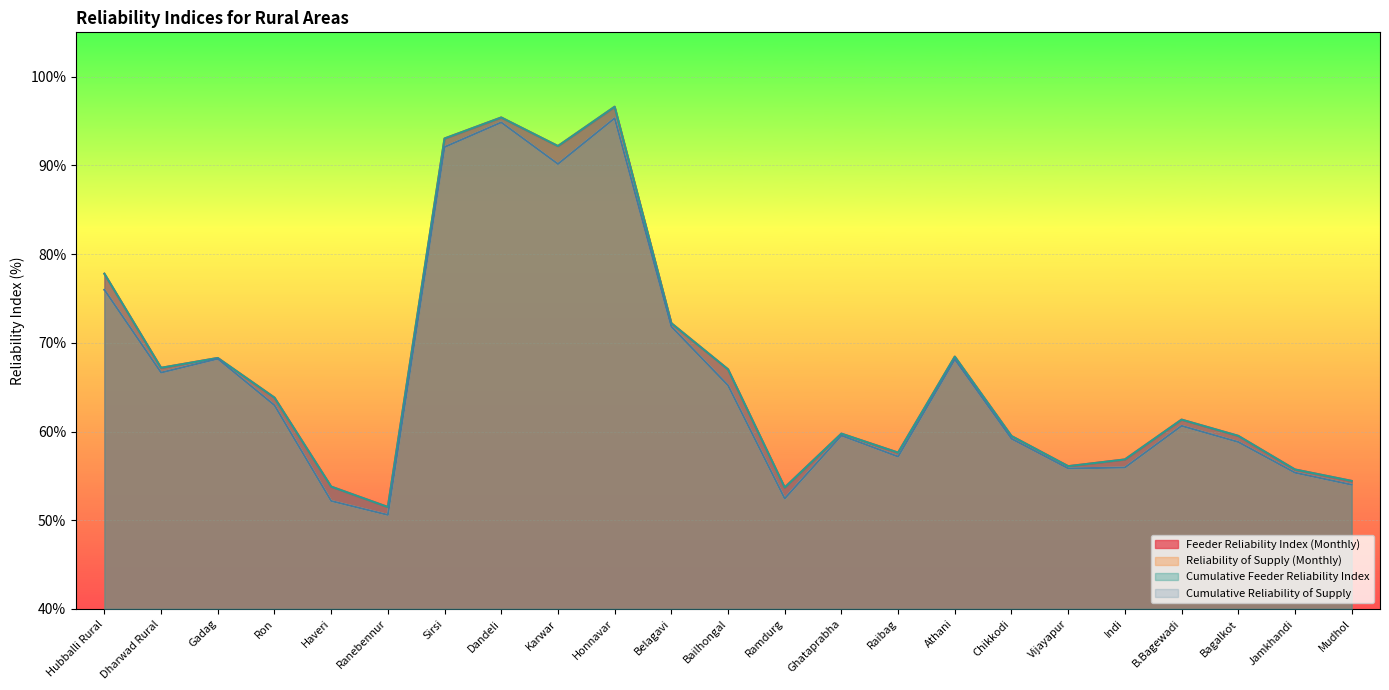

Which series has the widest spread of values?

Feeder Reliability Index (Monthly)